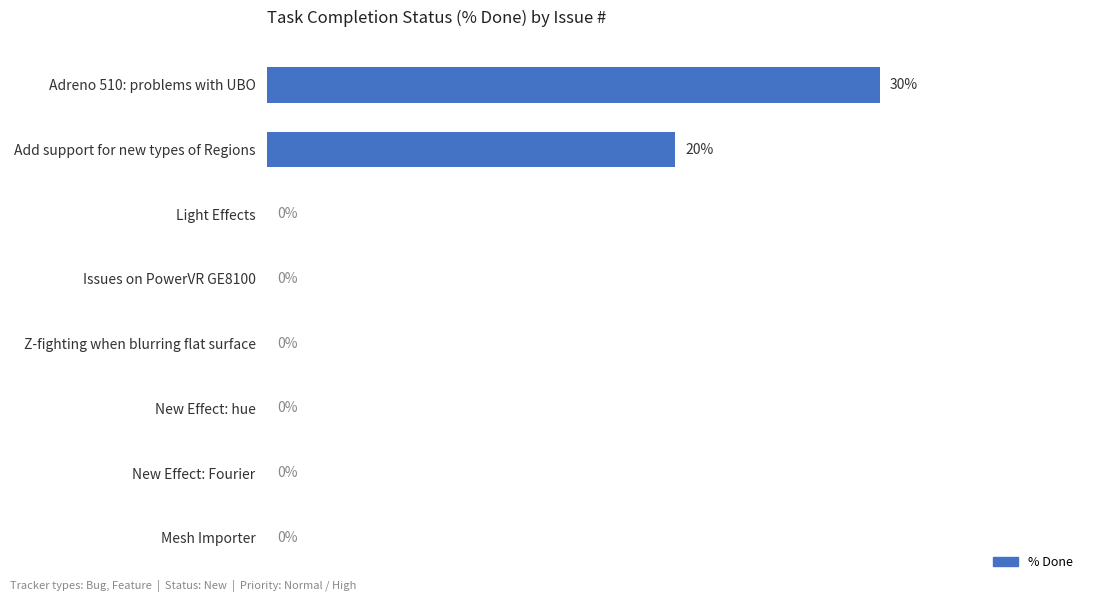

At which label is the value closest to 15?

Add support for new types of Regions